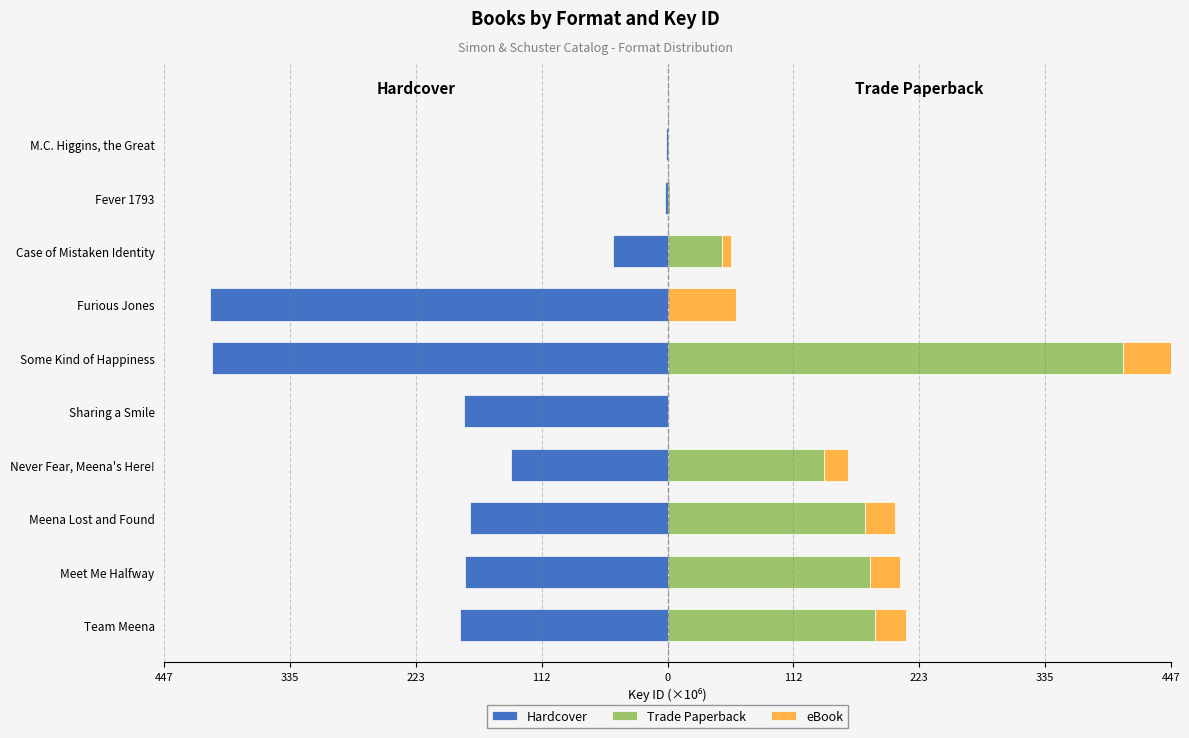

What is the difference between the maximum and minimum values in the eBook series?

60.9